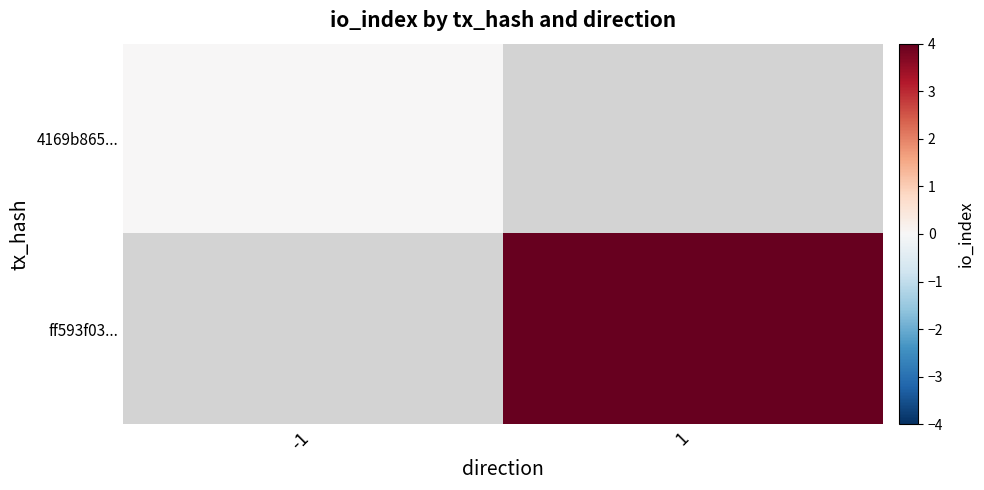

Which series has the widest spread of values?

4169b865...